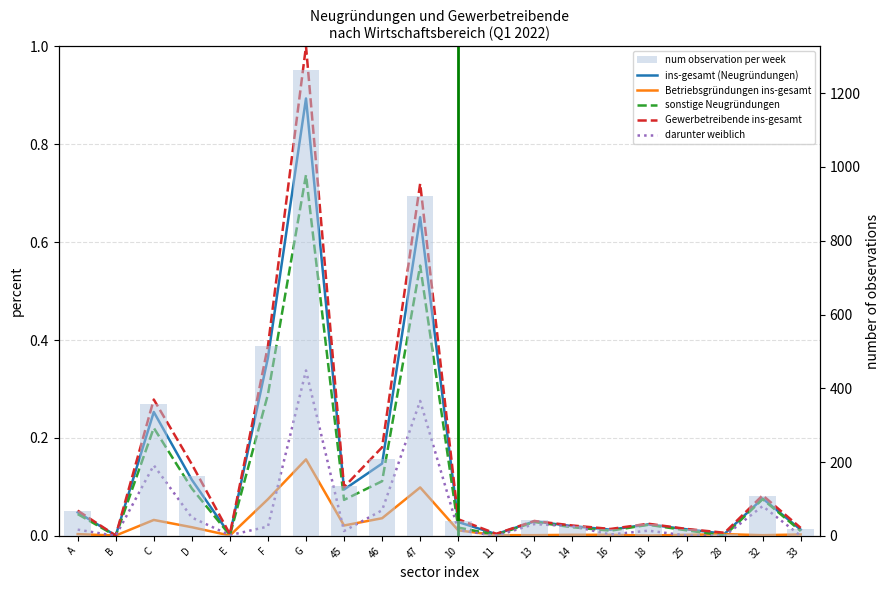

Reading right to left, transcribe all the data shown in this chart.

ins-gesamt (Neugründungen): 33=0.0	32=0.1	28=0.0	25=0.0	18=0.0	16=0.0	14=0.0	13=0.0	11=0.0	10=0.0	47=0.7	46=0.1	45=0.1	G=0.9	F=0.4	E=0.0	D=0.1	C=0.3	B=0.0	A=0.0
Betriebsgründungen ins-gesamt: 33=0.0	32=0.0	28=0.0	25=0.0	18=0.0	16=0.0	14=0.0	13=0.0	11=0.0	10=0.0	47=0.1	46=0.0	45=0.0	G=0.2	F=0.1	E=0.0	D=0.0	C=0.0	B=0.0	A=0.0
sonstige Neugründungen: 33=0.0	32=0.1	28=0.0	25=0.0	18=0.0	16=0.0	14=0.0	13=0.0	11=0.0	10=0.0	47=0.6	46=0.1	45=0.1	G=0.7	F=0.3	E=0.0	D=0.1	C=0.2	B=0.0	A=0.0
Gewerbetreibende ins-gesamt: 33=0.0	32=0.1	28=0.0	25=0.0	18=0.0	16=0.0	14=0.0	13=0.0	11=0.0	10=0.0	47=0.7	46=0.2	45=0.1	G=1.0	F=0.4	E=0.0	D=0.1	C=0.3	B=0.0	A=0.1
darunter weiblich: 33=0.0	32=0.1	28=0.0	25=0.0	18=0.0	16=0.0	14=0.0	13=0.0	11=0.0	10=0.0	47=0.3	46=0.1	45=0.0	G=0.3	F=0.0	E=0.0	D=0.0	C=0.1	B=0.0	A=0.0
num observation per week: 33=18.0	32=108.0	28=6.0	25=19.0	18=33.0	16=18.0	14=28.0	13=42.0	11=5.0	10=40.0	47=921.0	46=209.0	45=134.0	G=1264.0	F=515.0	E=3.0	D=162.0	C=358.0	B=1.0	A=68.0